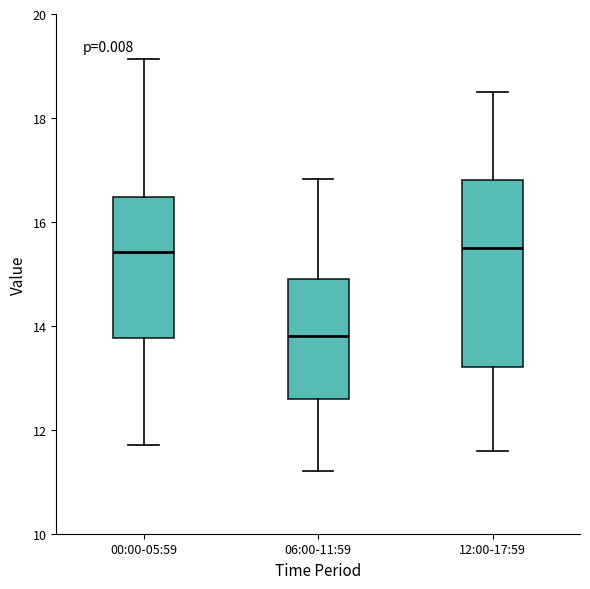

Reading left to right, transcribe this box plot: for each box, give where its median line is, the range the box spans, and where its two whiskers end, as read against the y-axis. The values are not printed on the chart, so give them approximately, as read against the axis.

00:00-05:59: median 15.4, box 13.8 to 16.4, whiskers 11.8 to 19.2
06:00-11:59: median 13.8, box 12.6 to 15.0, whiskers 11.2 to 16.8
12:00-17:59: median 15.6, box 13.2 to 16.8, whiskers 11.6 to 18.6